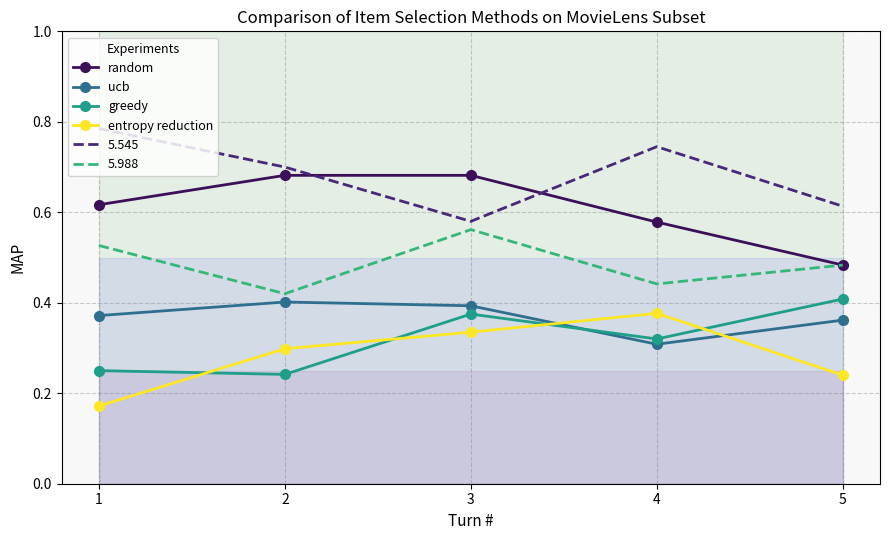

How many categories are shown in the chart?

5